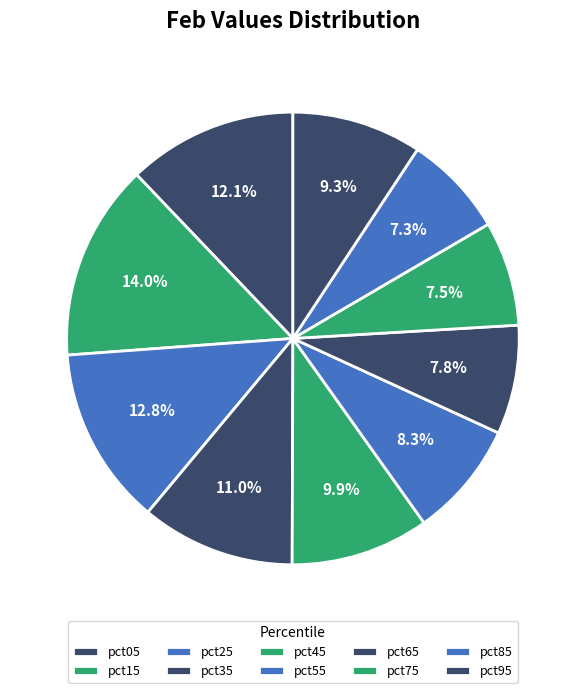

Which has a higher value, pct55 or pct25?

pct25